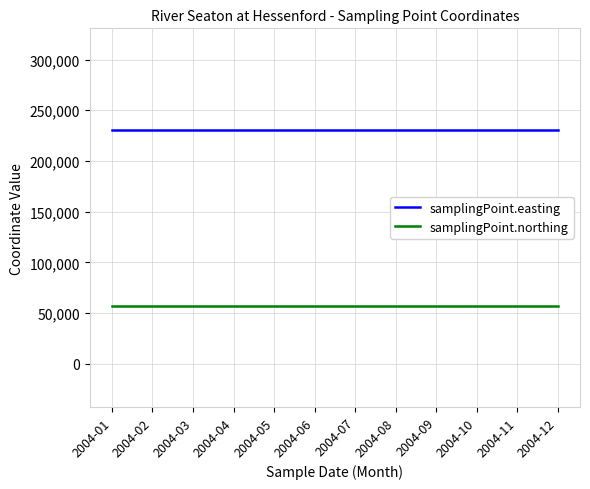

What is the maximum value shown in the chart?

230728